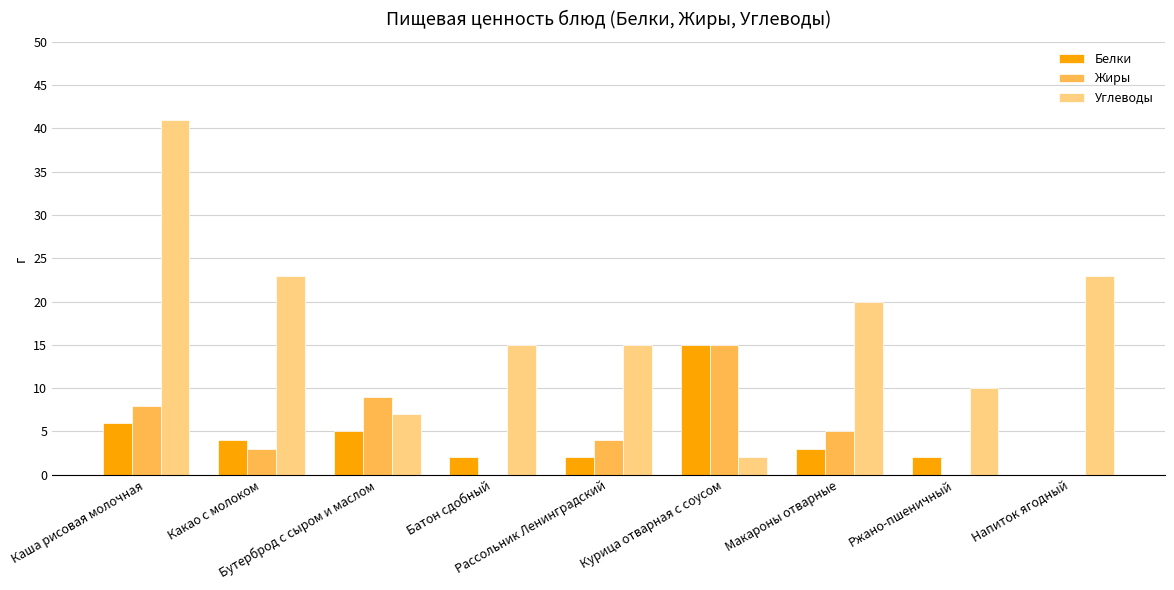

What is the sum of all Углеводы values?

156